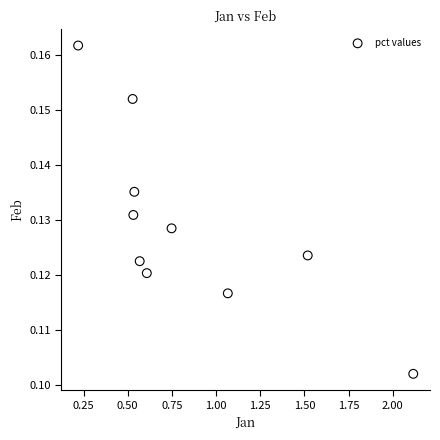

Count the number of points in this scatter plot.

10